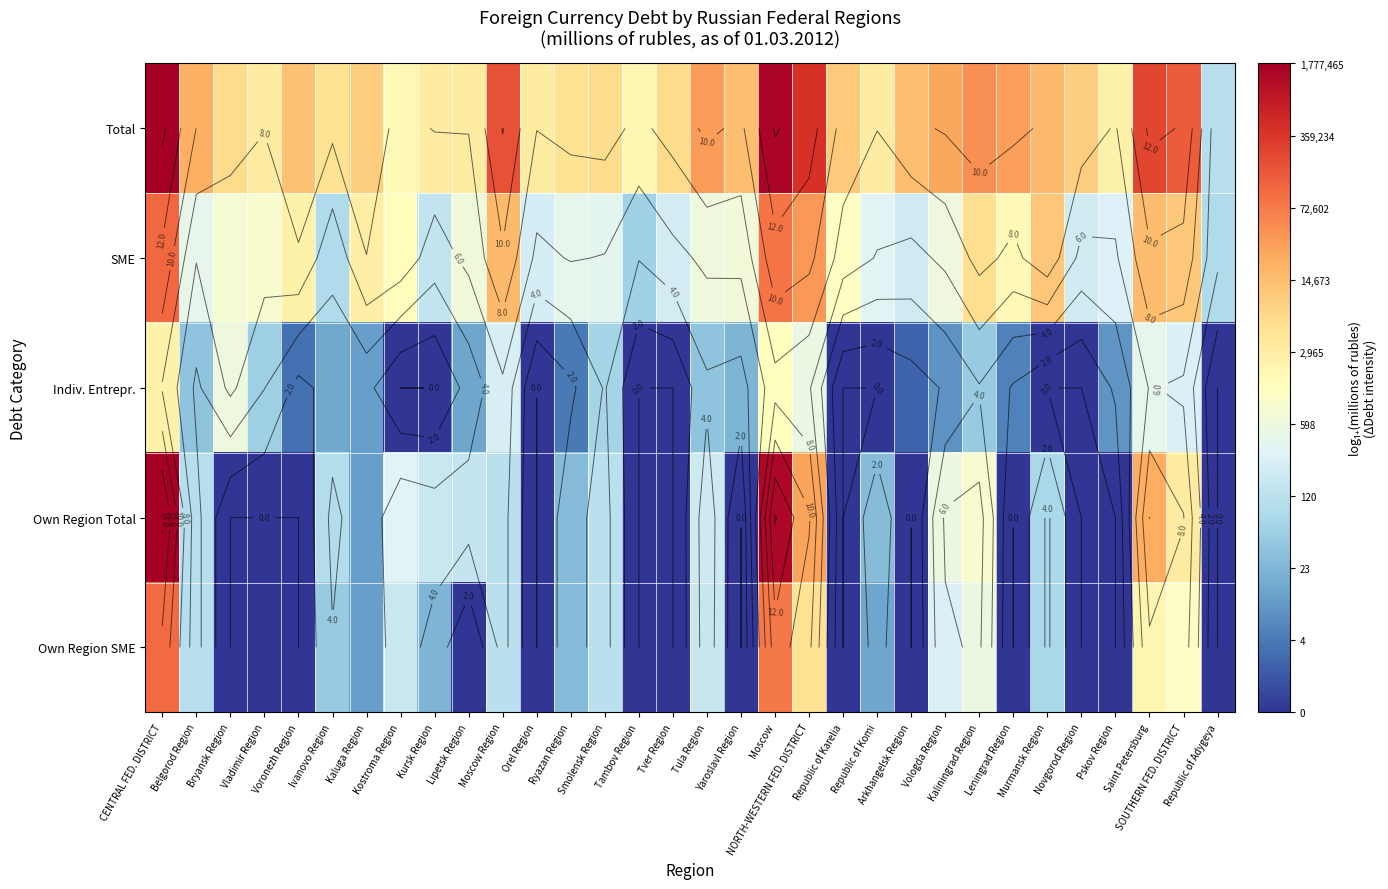

At Orel Region, list the series in order from largest to smallest.

Total, SME, Indiv. Entrepr., Own Region Total, Own Region SME